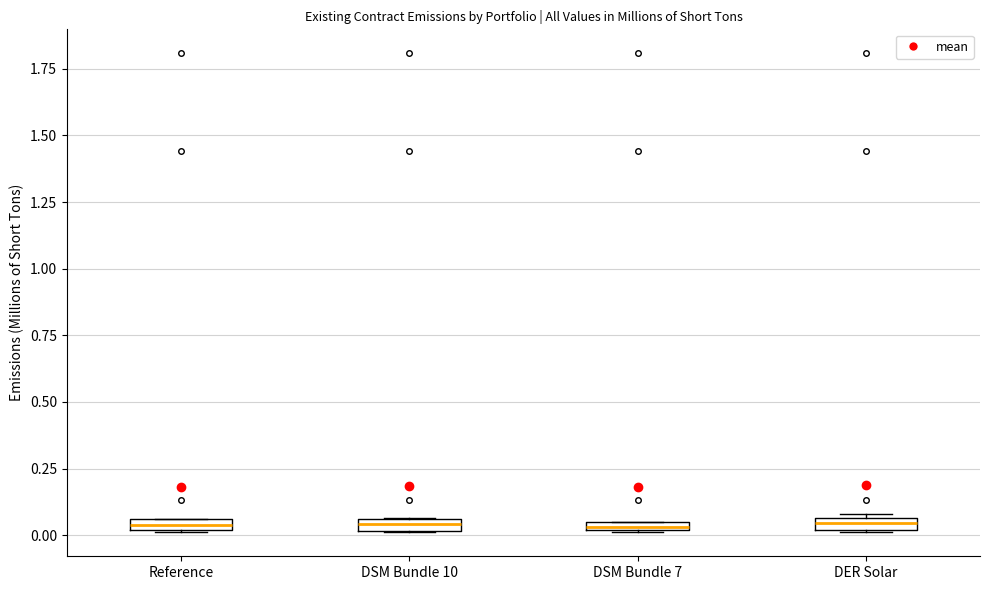

Where is the lower edge of the box for DSM Bundle 7 on the y-axis? The values are not printed on the chart, so give them approximately, as read against the axis.

0.00